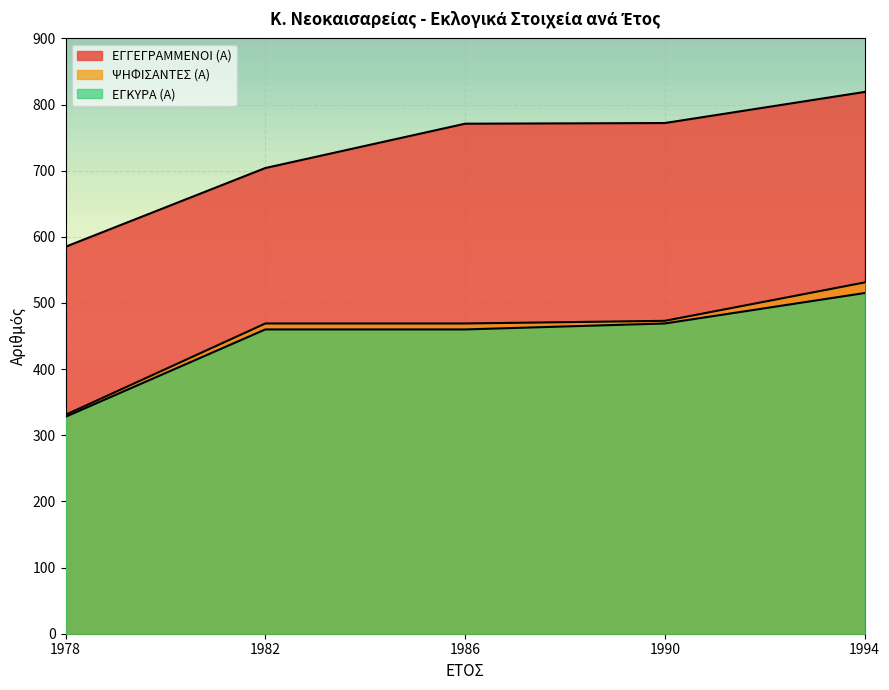

What is the minimum value for ΨΗΦΙΣΑΝΤΕΣ (Α)?

331